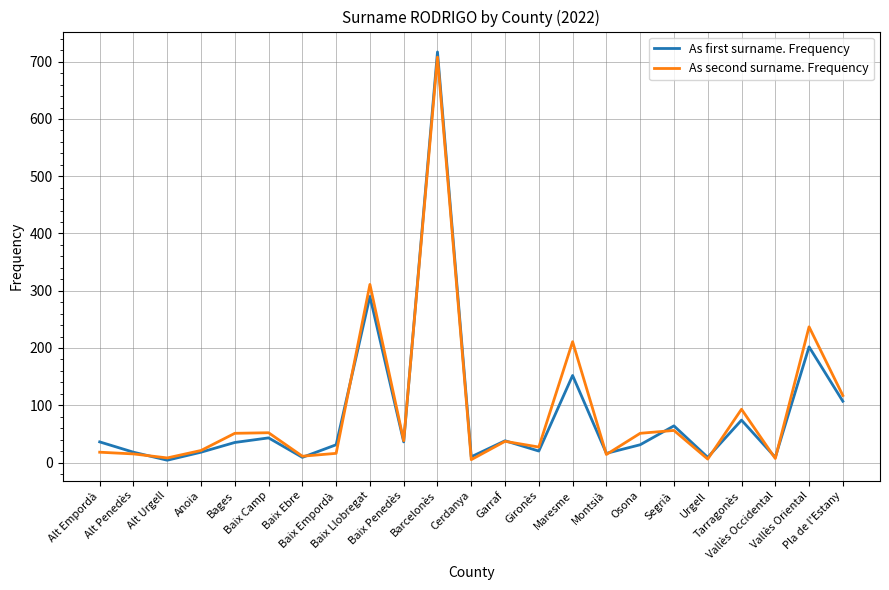

Which series has the widest spread of values?

As first surname. Frequency